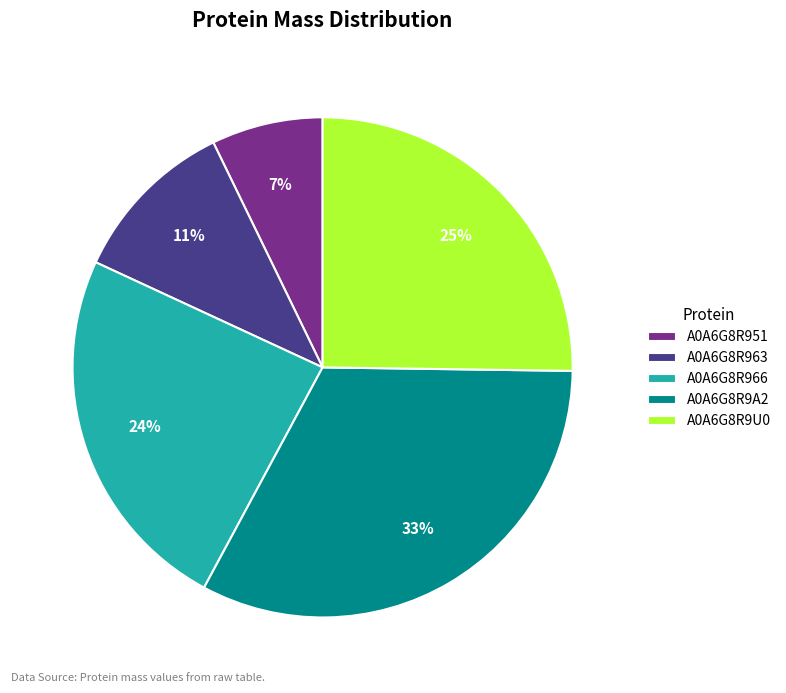

Which slice is the largest?

A0A6G8R9A2